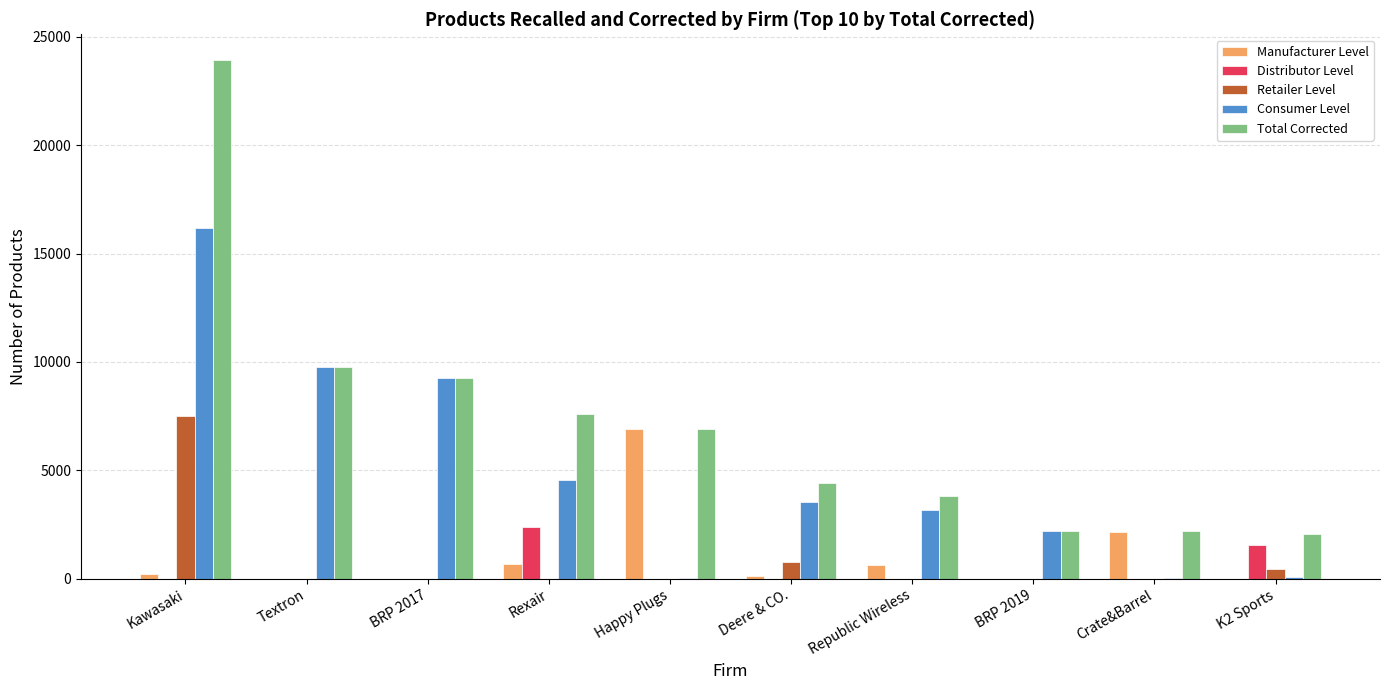

What is the highest value of the Retailer Level series?

7509